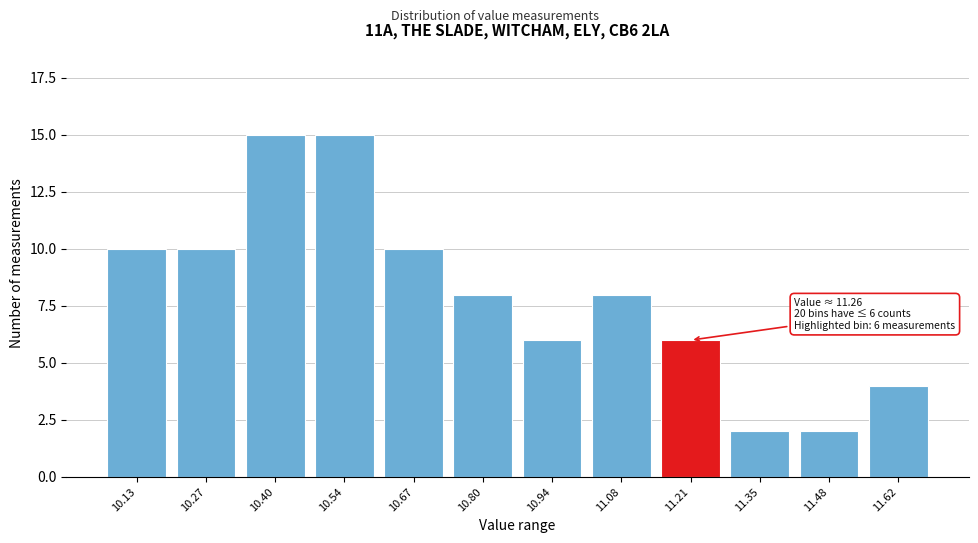

Reading left to right, list all the values displayed in this chart.

10	10	15	15	10	8	6	8	6	2	2	4